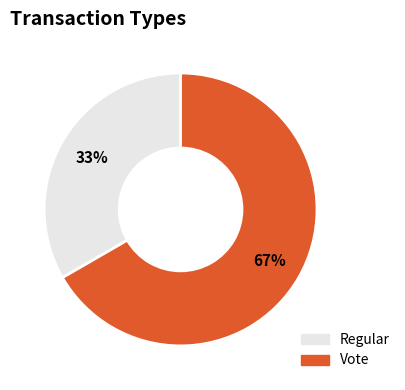

What is the smallest slice in the pie chart?

Regular